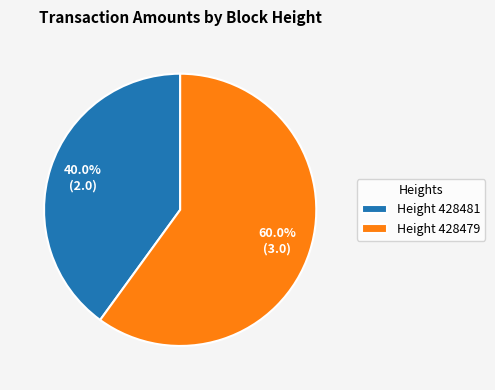

Between Height 428481 and Height 428479, which is larger?

Height 428479